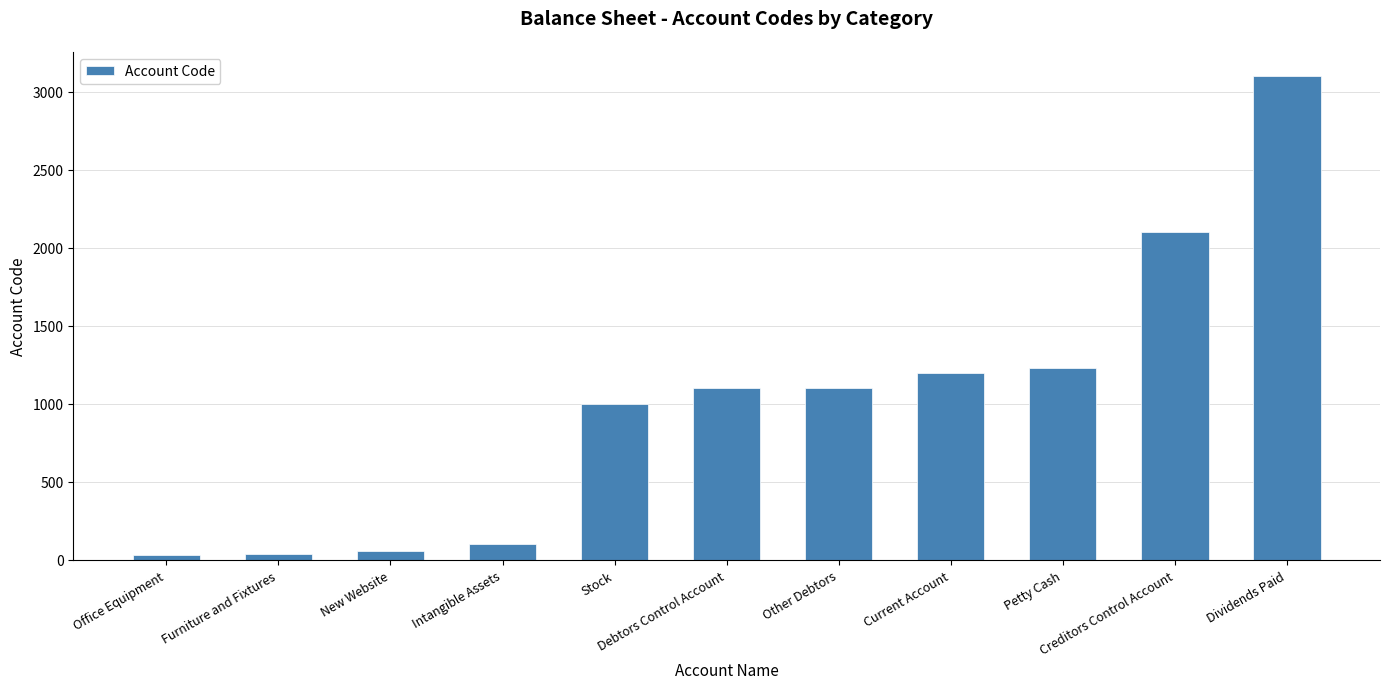

What is the sum of all values?

11065